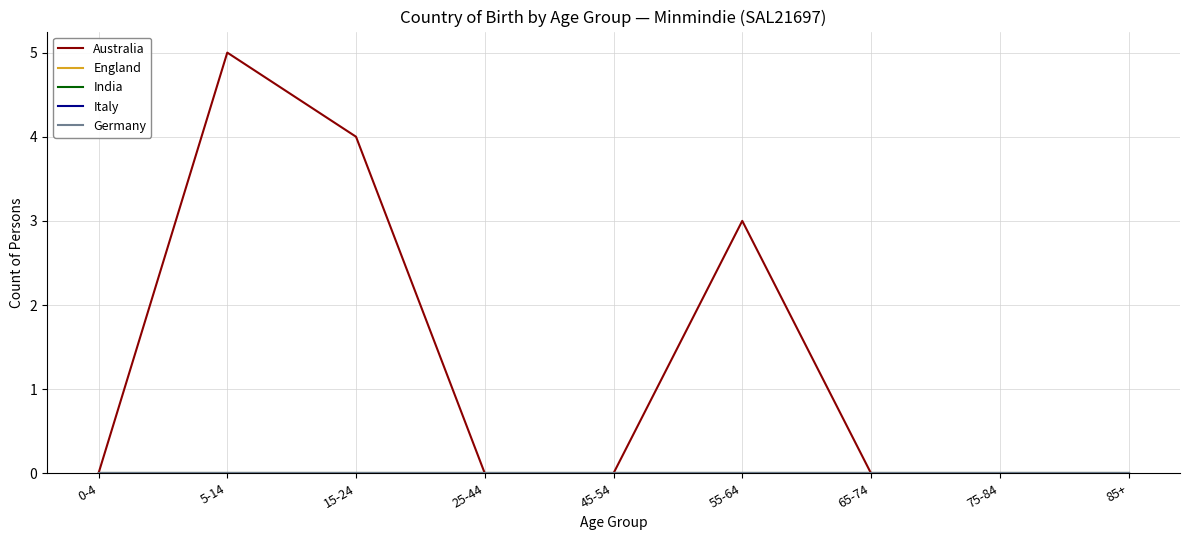

Reading left to right, what are all the values shown in this chart?

Australia: 0	5	4	0	0	3	0	0	0
England: 0	0	0	0	0	0	0	0	0
India: 0	0	0	0	0	0	0	0	0
Italy: 0	0	0	0	0	0	0	0	0
Germany: 0	0	0	0	0	0	0	0	0